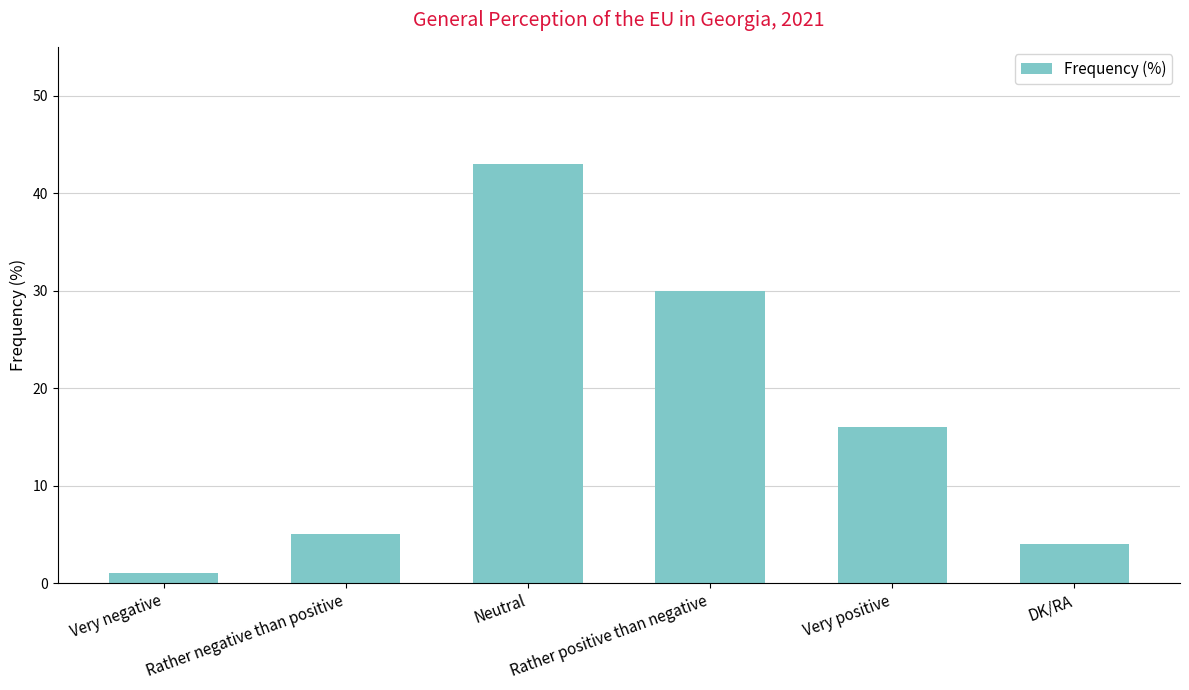

What is the label of the 6th bar from the right?

Very negative